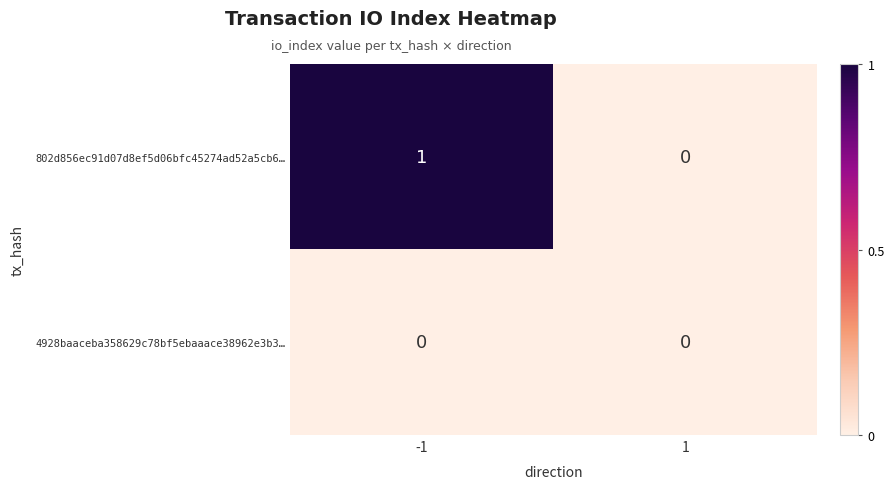

Which series has the widest spread of values?

802d856ec91d07d8ef5d06bfc45274ad52a5cb6…